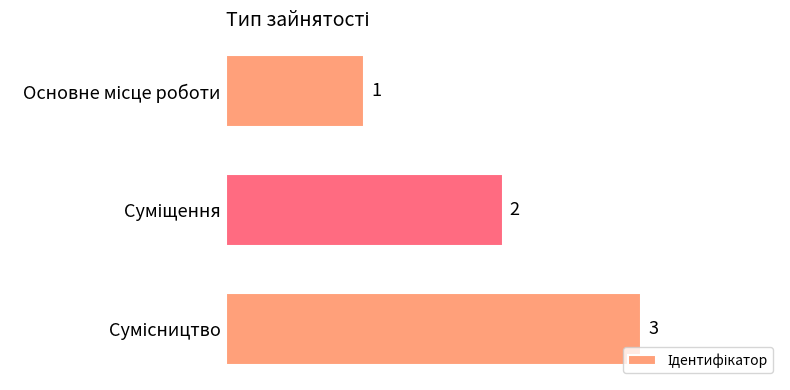

Does the chart contain stacked bars?

No